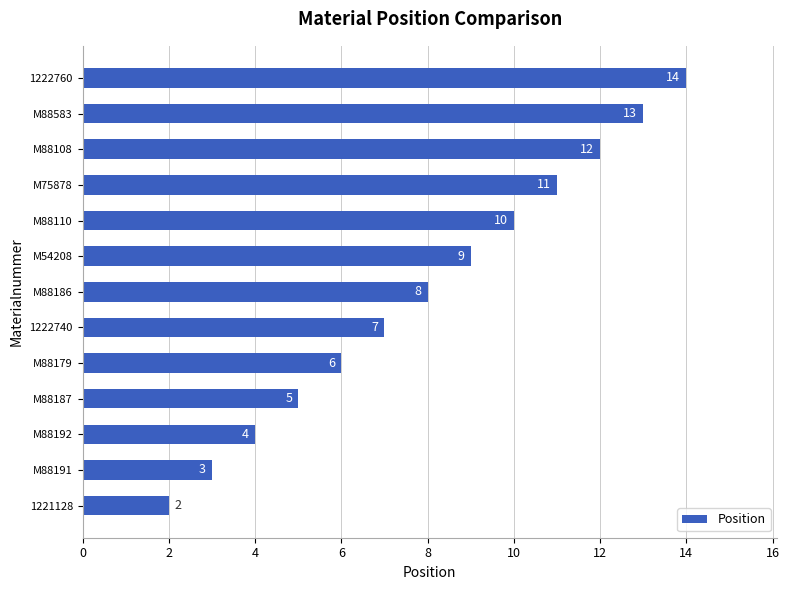

How many distinct data groups are displayed?

1